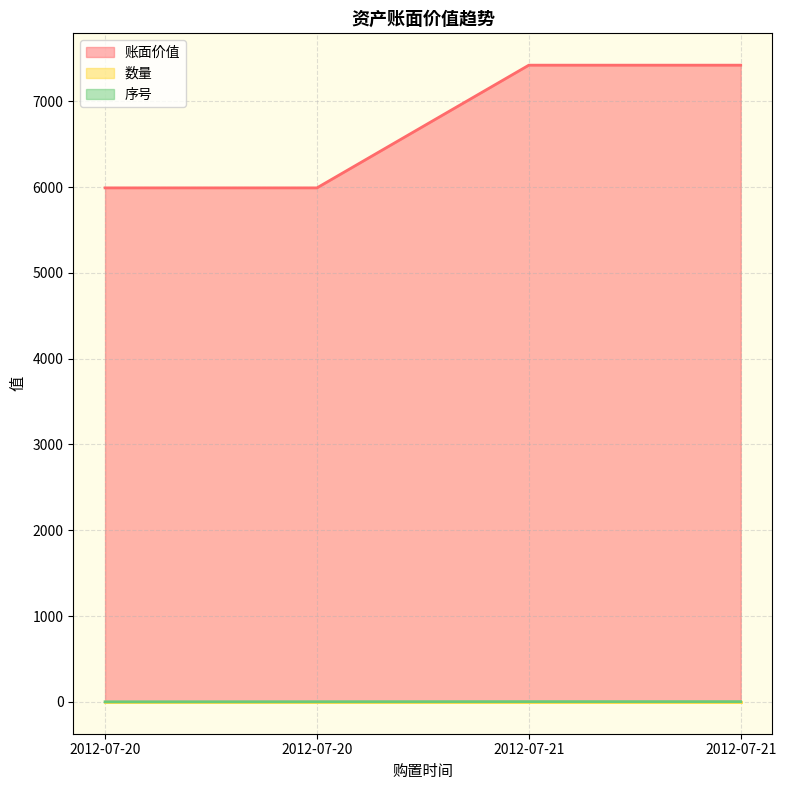

What value does the 账面价值 series have at 2012-07-20, to the nearest 10?

5990